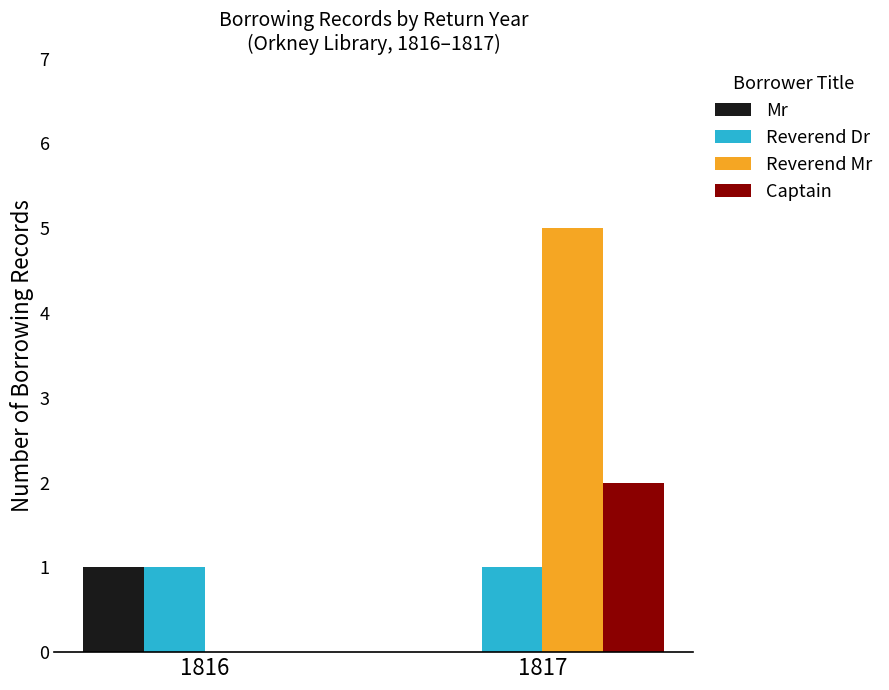

The Reverend Mr series shows -3 at 1816. True or false?

False